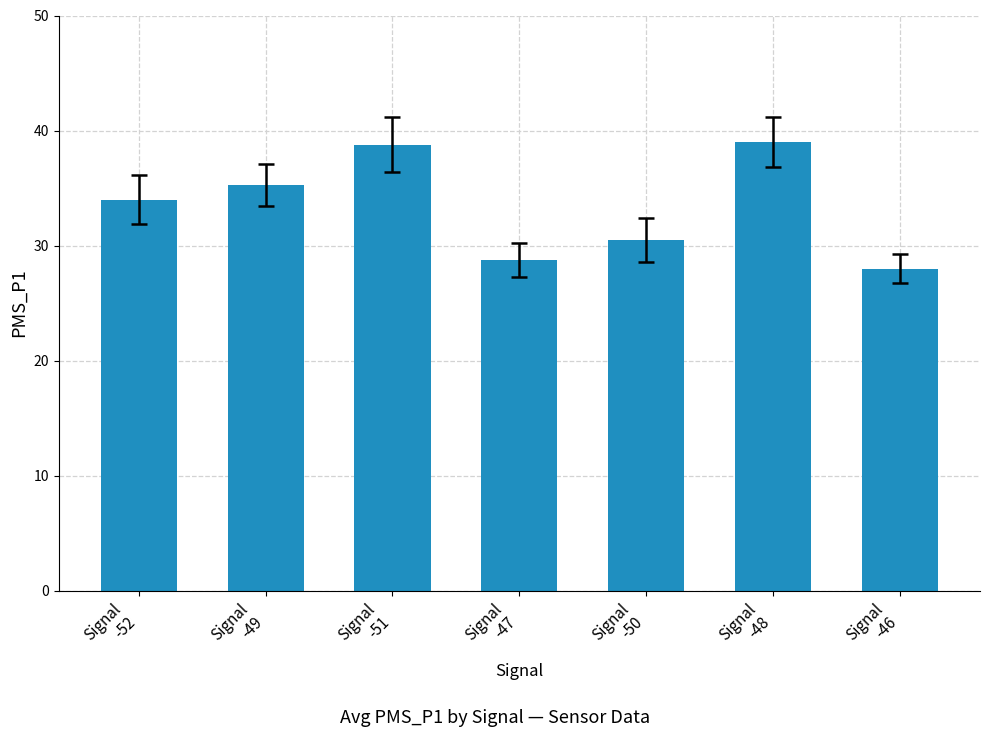

What is the label of the 7th bar from the left?

Signal
-46